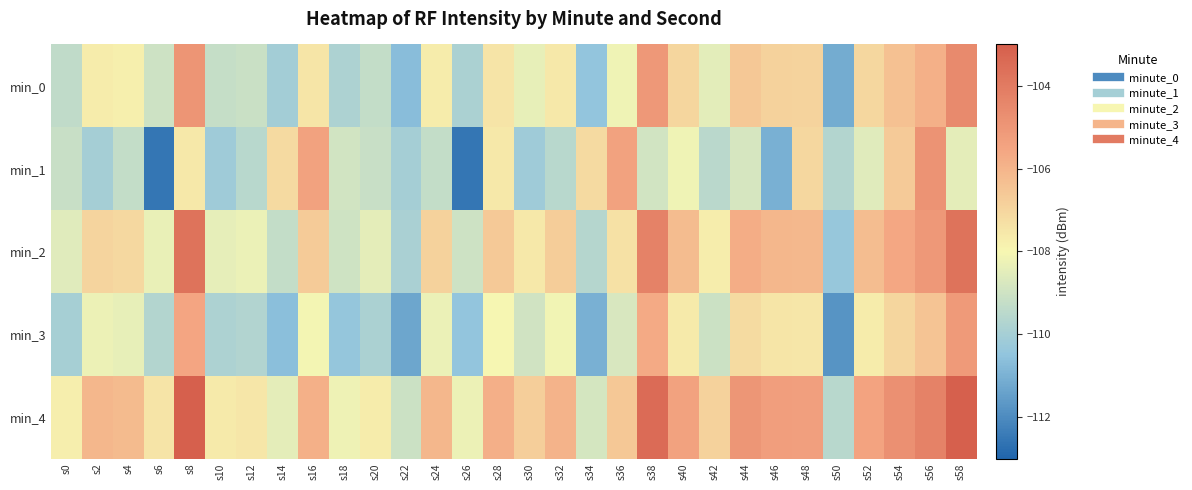

What is the difference between the highest and lowest values at s2?

3.9